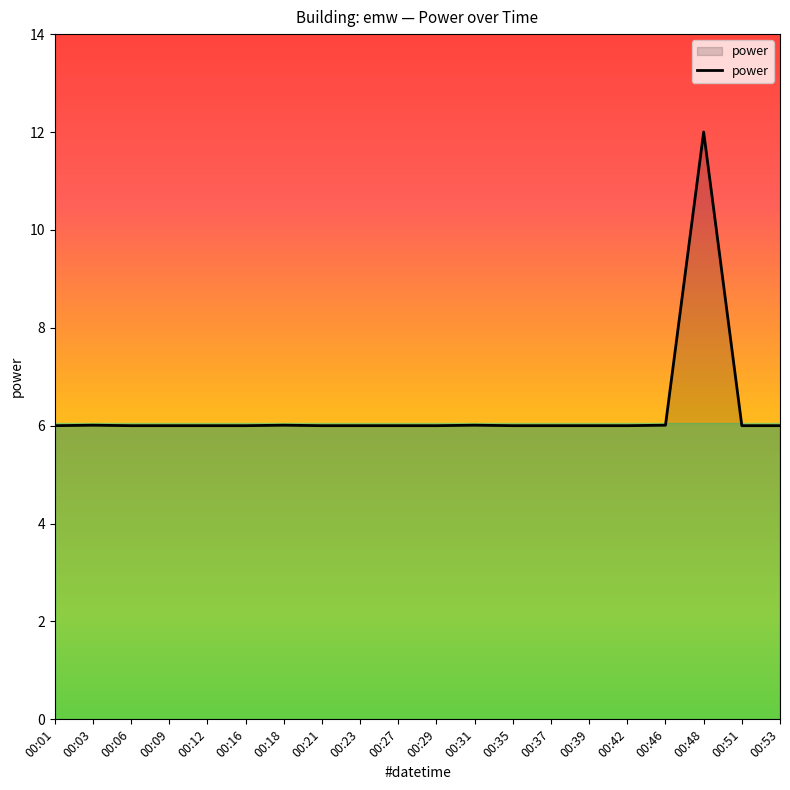

At which category does the chart reach its peak across all series?

00:48